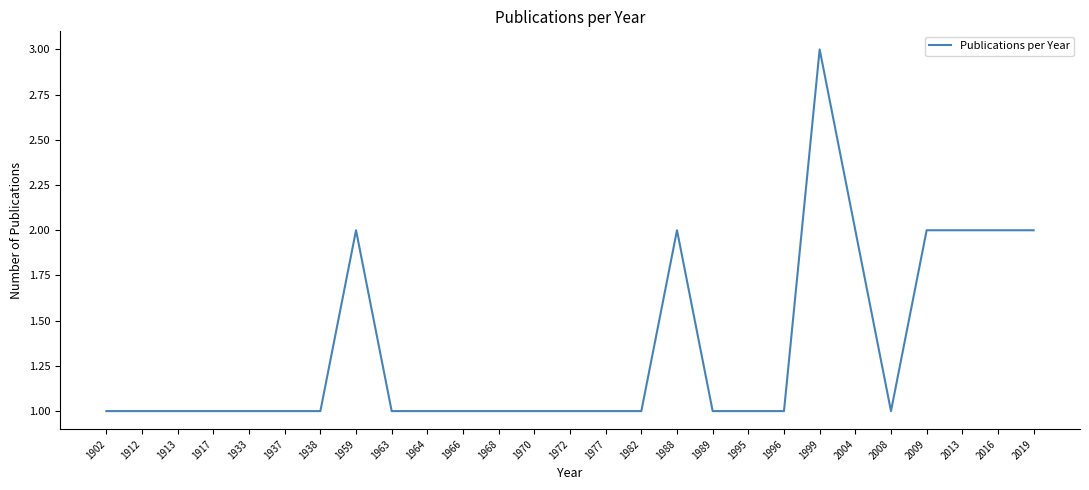

What is the difference between the maximum and minimum values?

2